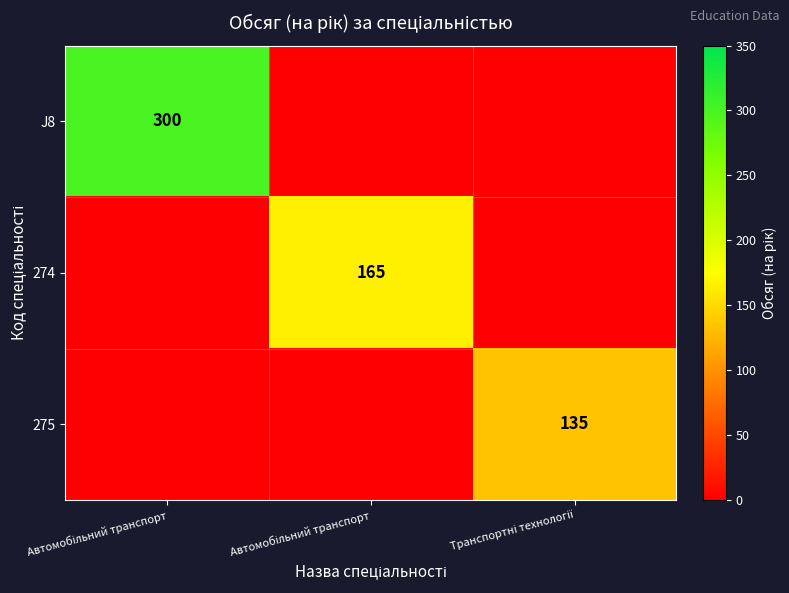

How many data points does each series have?

3